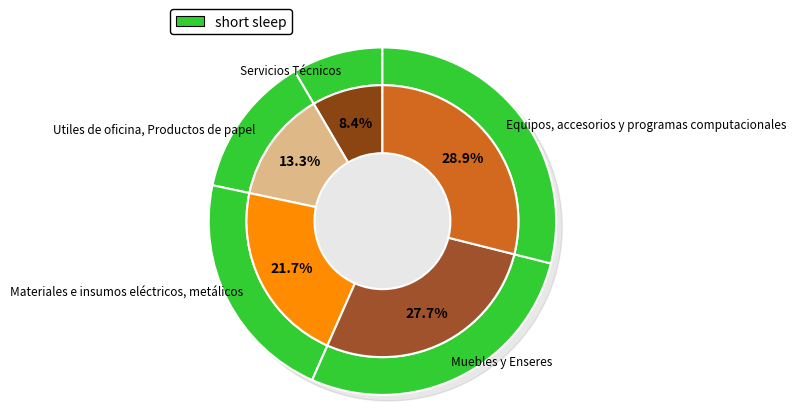

To the nearest percent, what is the difference between the Servicios Técnicos and Muebles y Enseres slice percentages?

19%